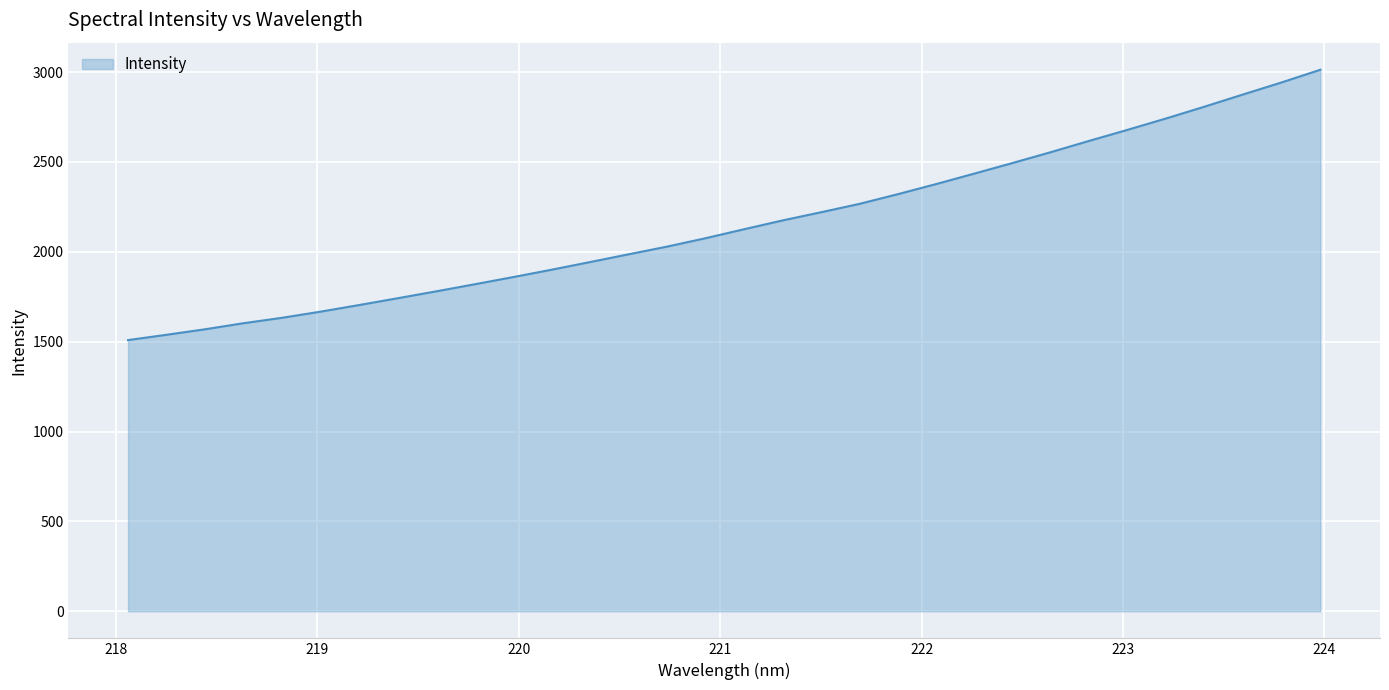

How many lines are shown in the chart?

1